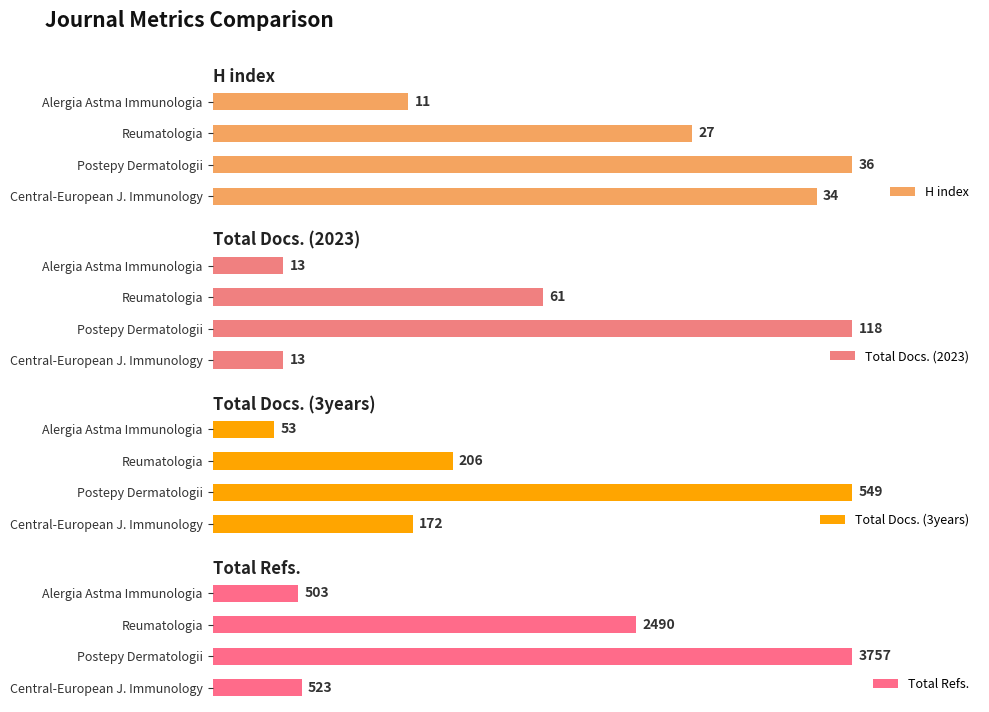

At which label does Total Docs. (2023) reach its peak?

Postepy Dermatologii